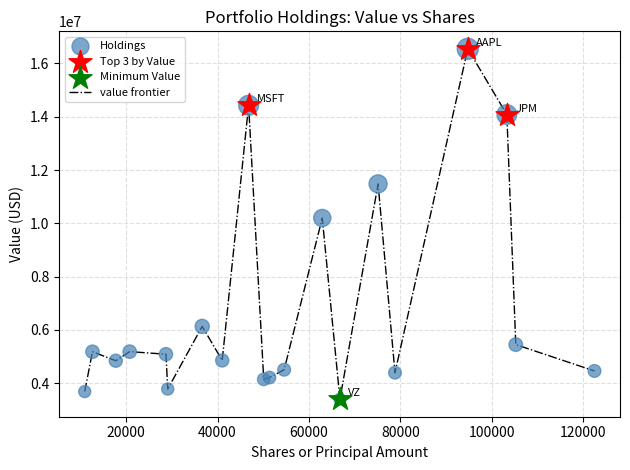

What is the greatest value displayed?

16548000